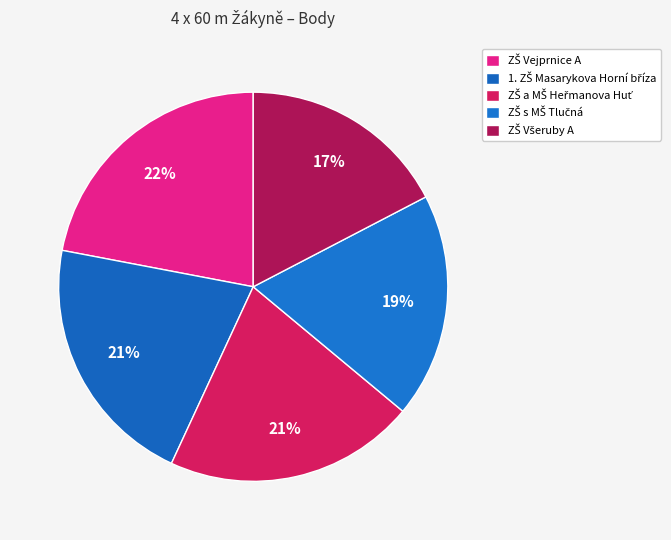

The ZŠ s MŠ Tlučná slice represents 19% of the pie. True or false?

True